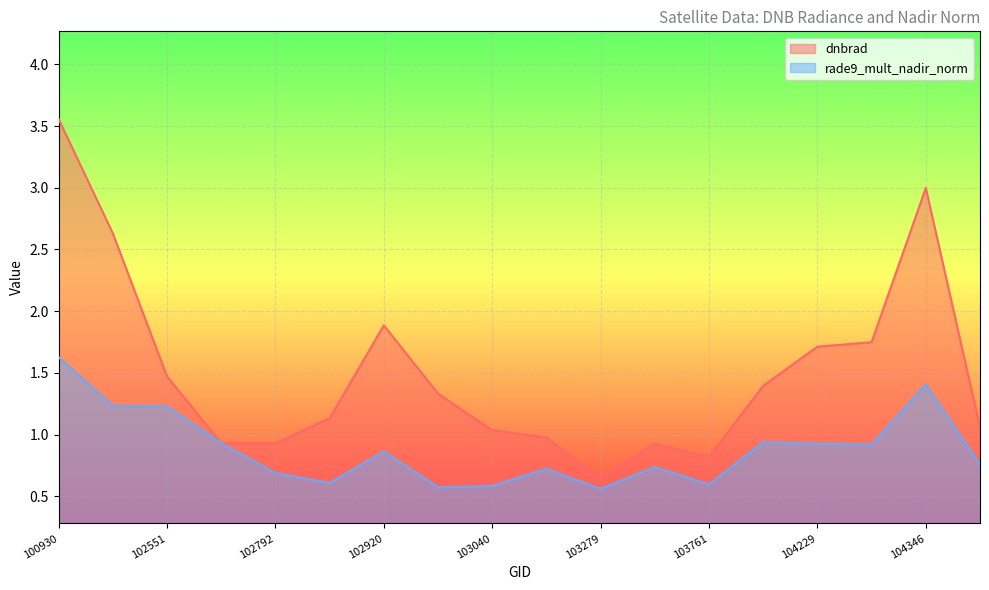

What are all the series names shown in the legend?

dnbrad, rade9_mult_nadir_norm